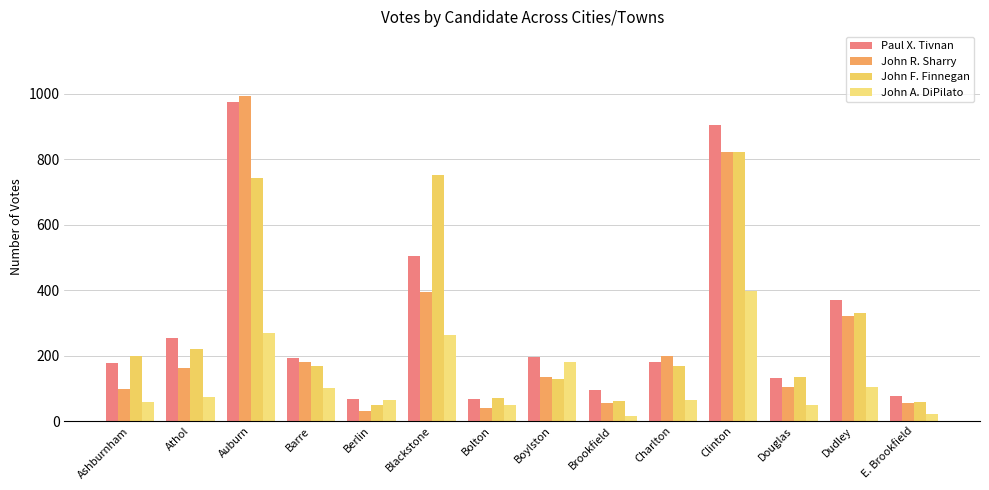

Rank the series by their maximum value, from lowest to highest.

John A. DiPilato, John F. Finnegan, Paul X. Tivnan, John R. Sharry